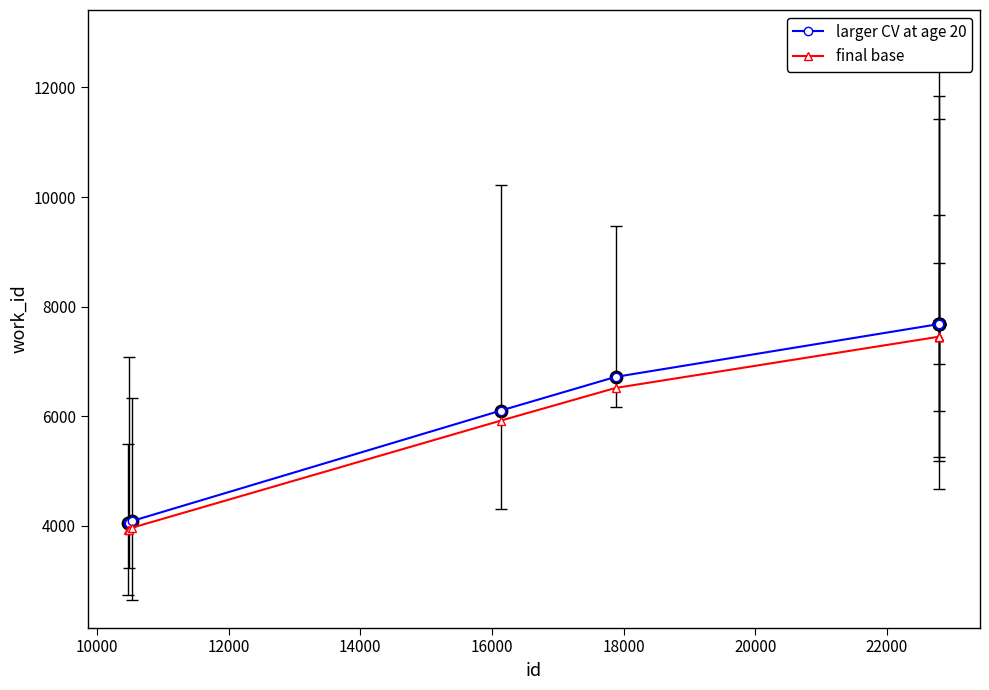

At how many categories does at least one series exceed 7126?

5